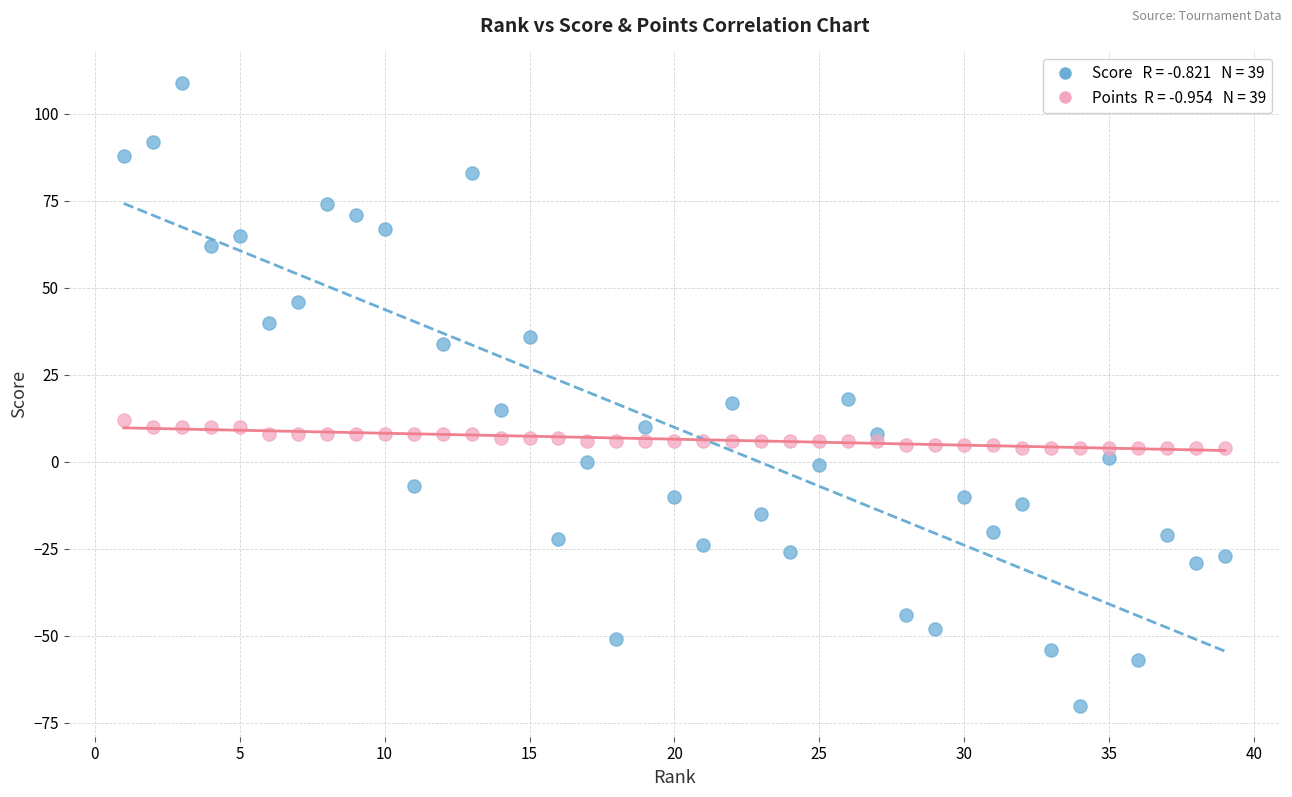

Across all data points, what is the range of X values (max minus min)?

38